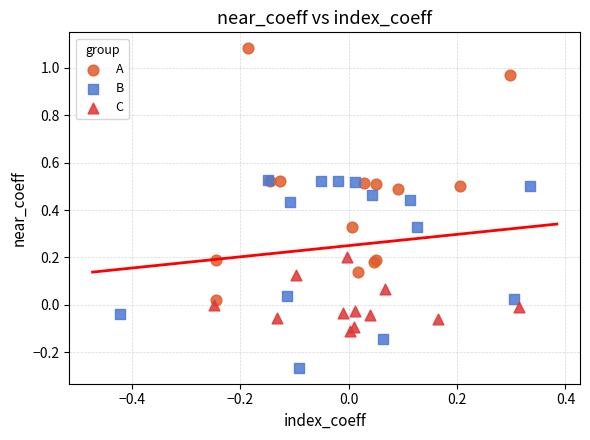

Which series contains the highest Y value?

A